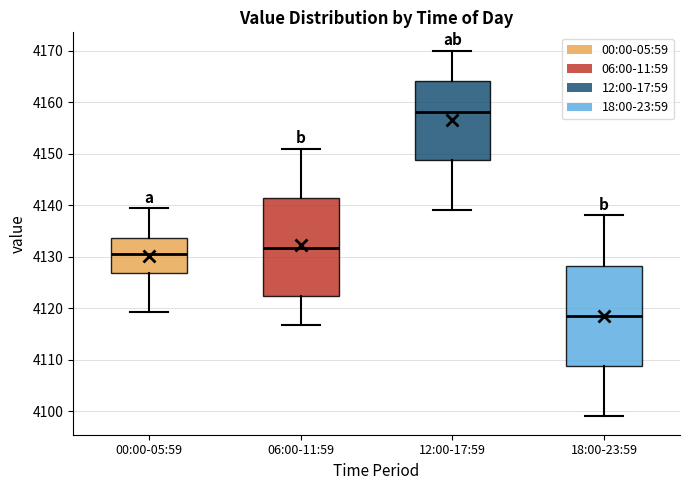

Where does the upper whisker of the box for 12:00-17:59 end on the y-axis? The values are not printed on the chart, so give them approximately, as read against the axis.

4170